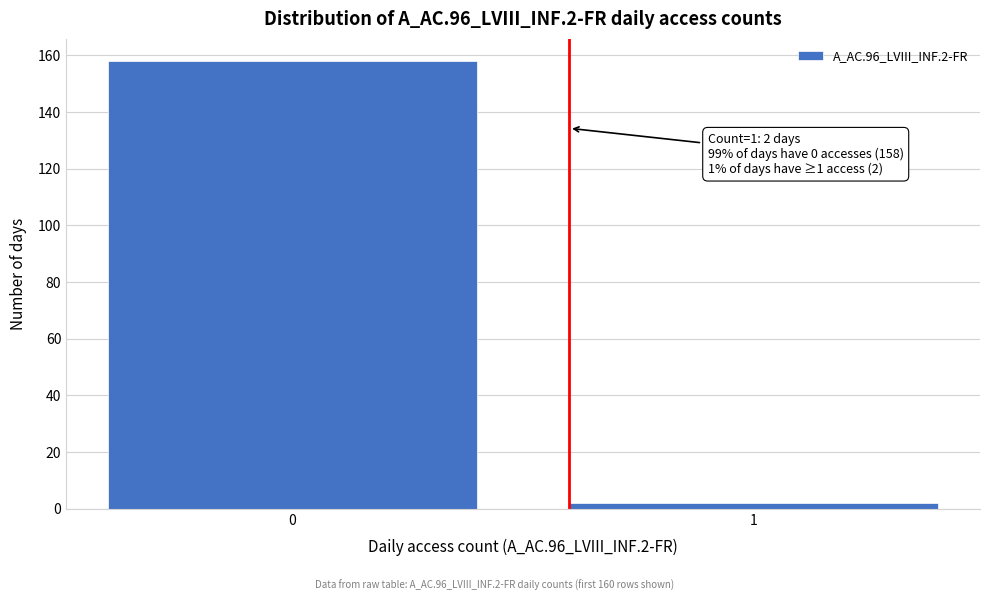

Reading left to right, list all the values displayed in this chart.

158	2